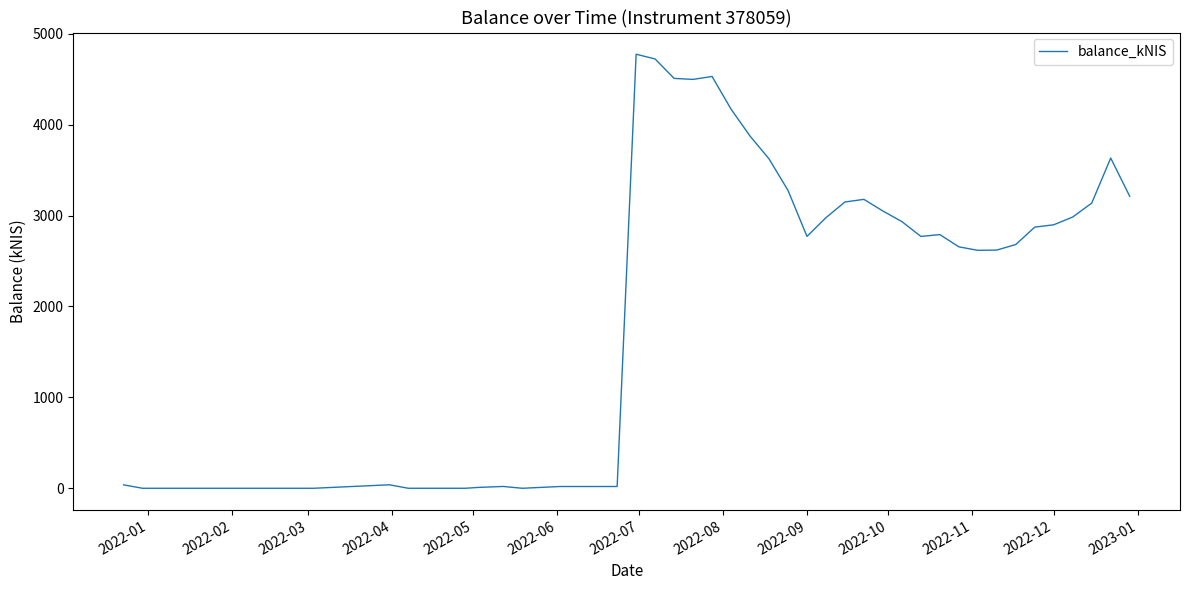

What is the maximum value shown in the chart?

4773.8